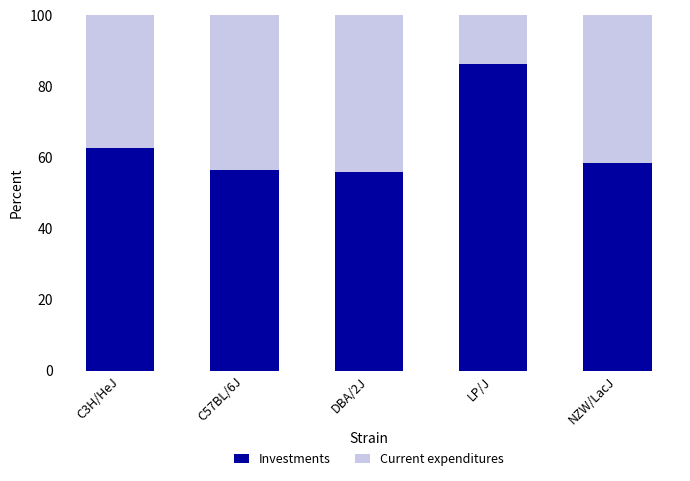

What is the approximate value of Investments at NZW/LacJ?

58.6